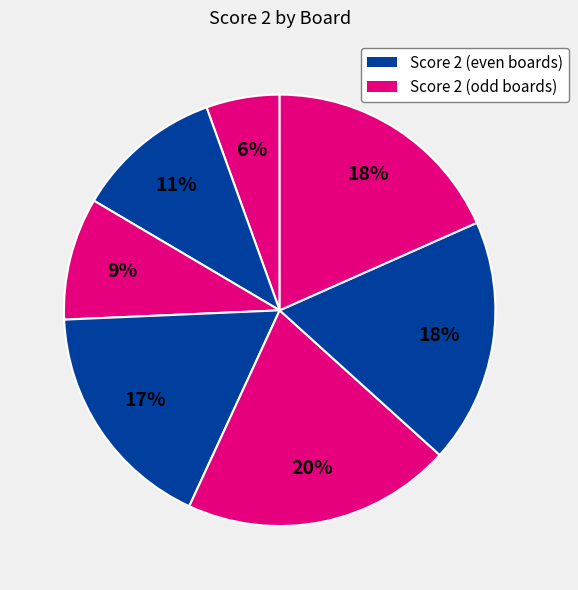

How many segments does this pie chart have?

7